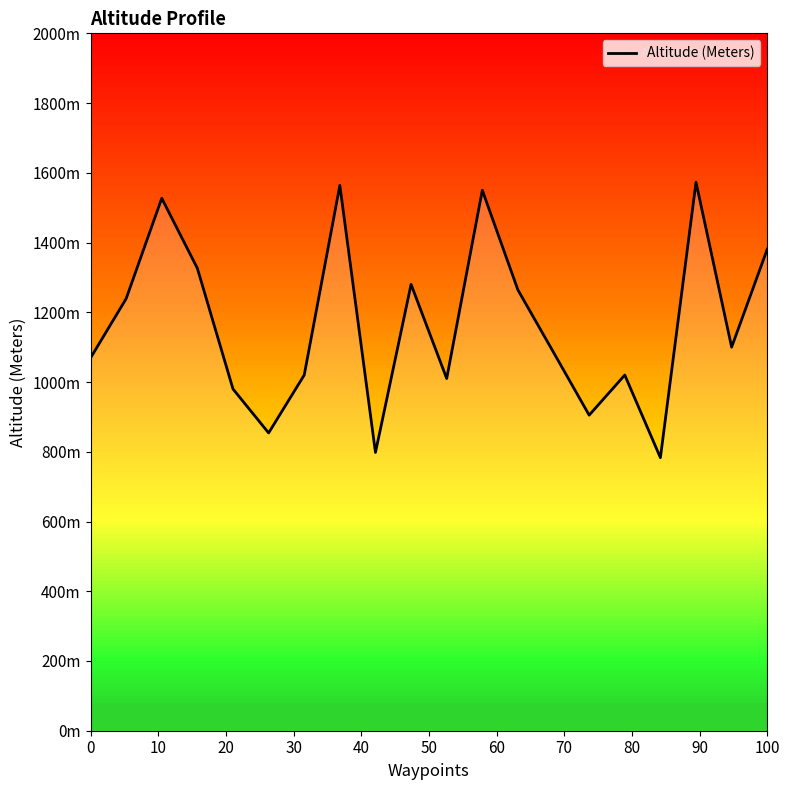

Does the chart display data point markers on the line(s)?

No